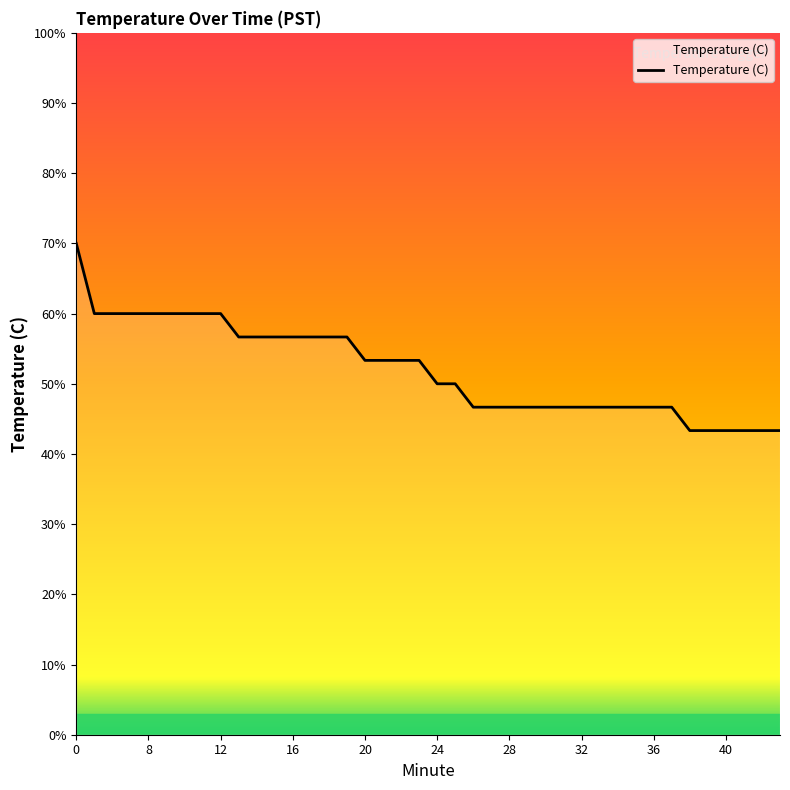

Does the chart display data point markers on the line(s)?

No